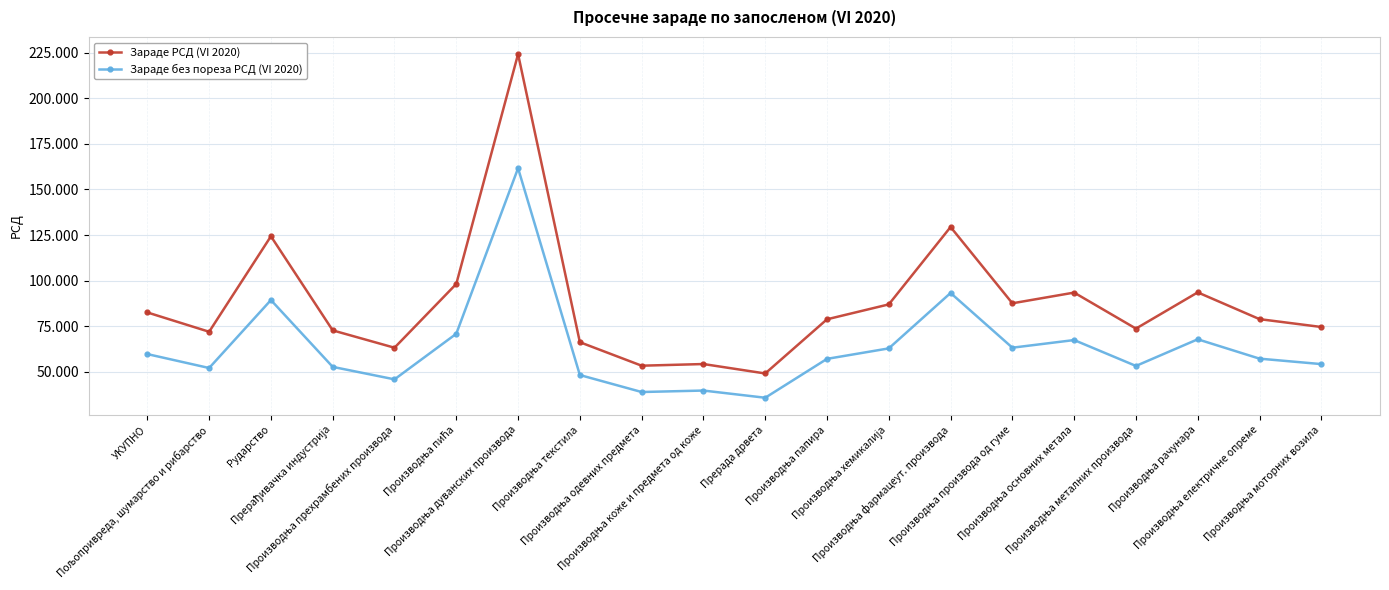

True or false: Зараде без пореза РСД (VI 2020) and Зараде РСД (VI 2020) intersect in this chart.

False